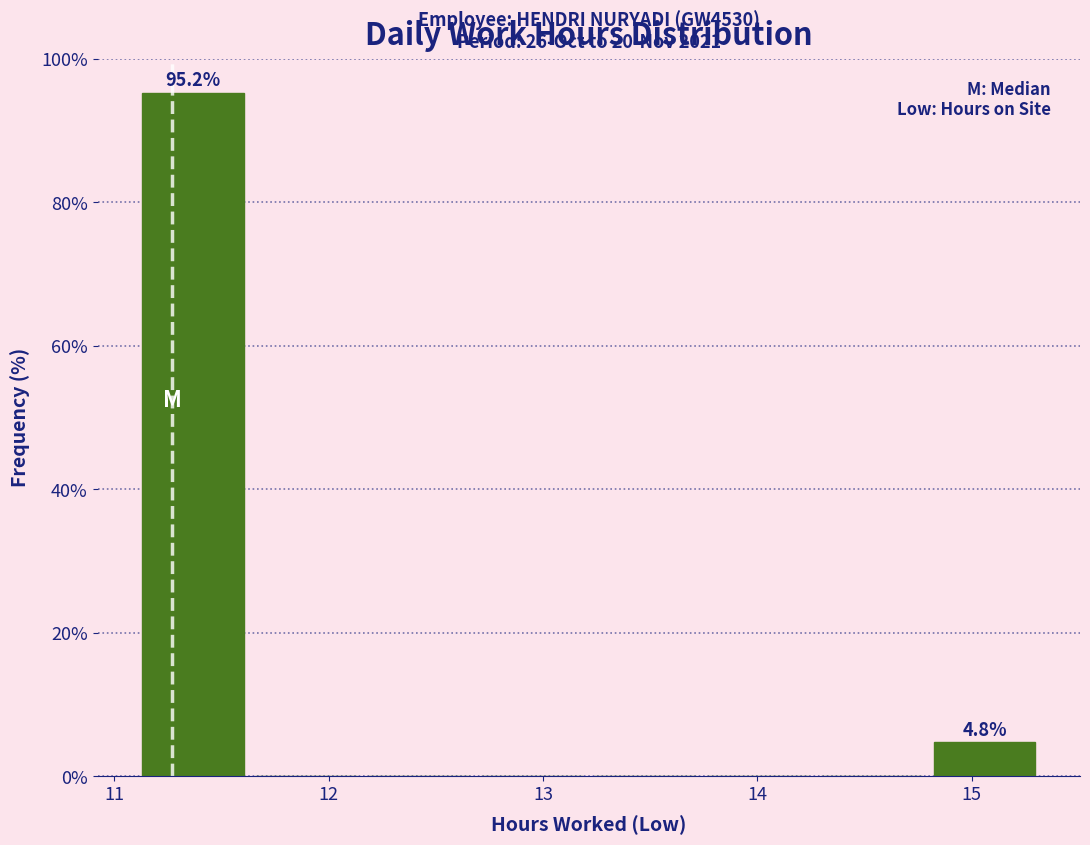

Which range on the x-axis has the tallest bar?

11.1 to 11.7